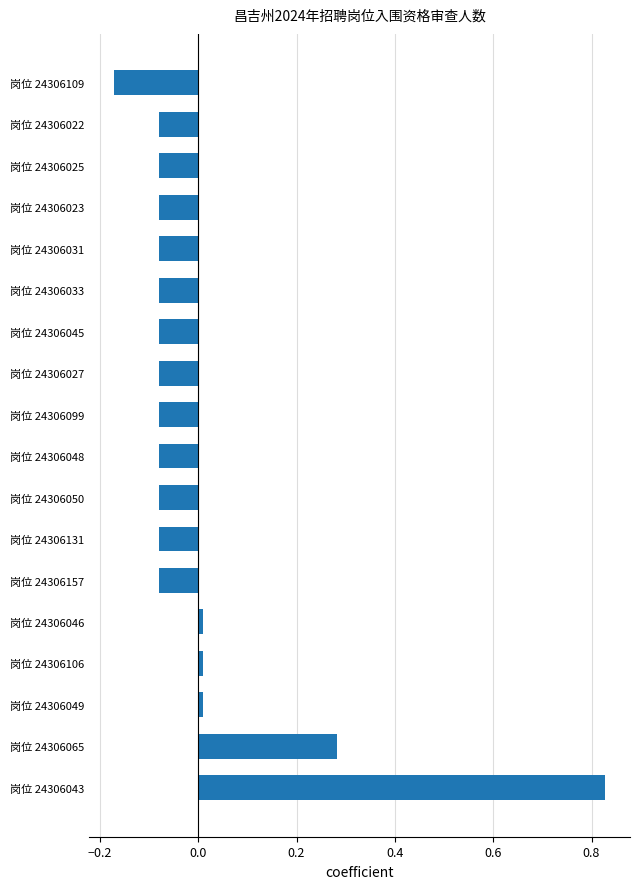

Which category has the lowest value across all series?

岗位 24306109